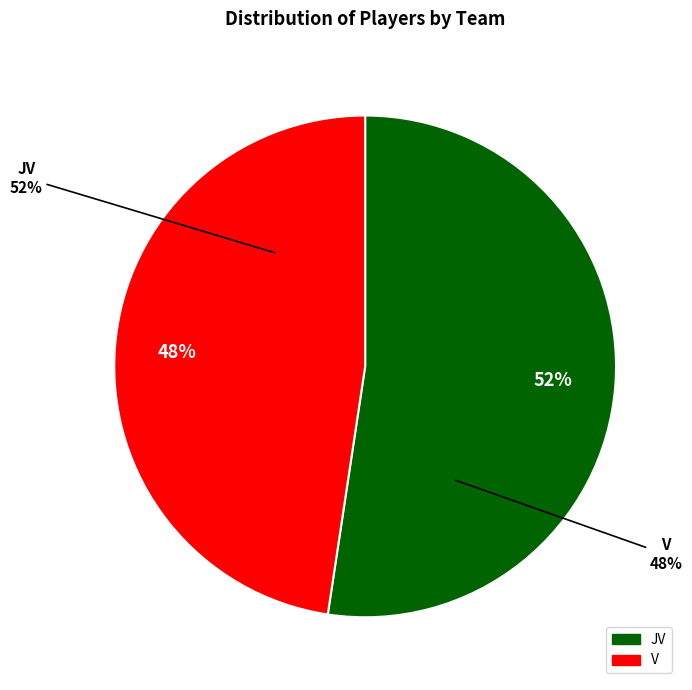

How many slices are in this pie chart?

2